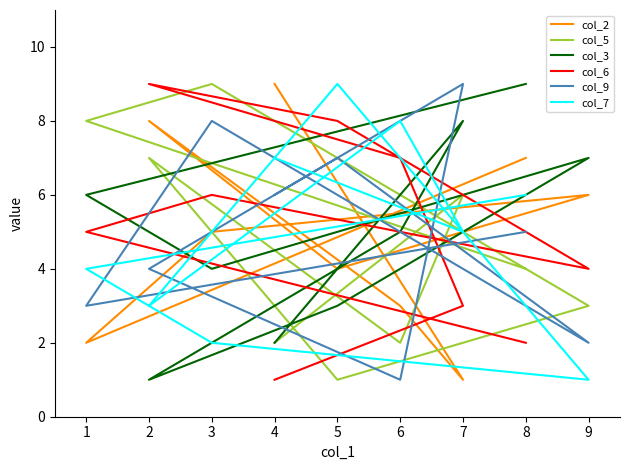

How many data points in col_3 are above 5?

4